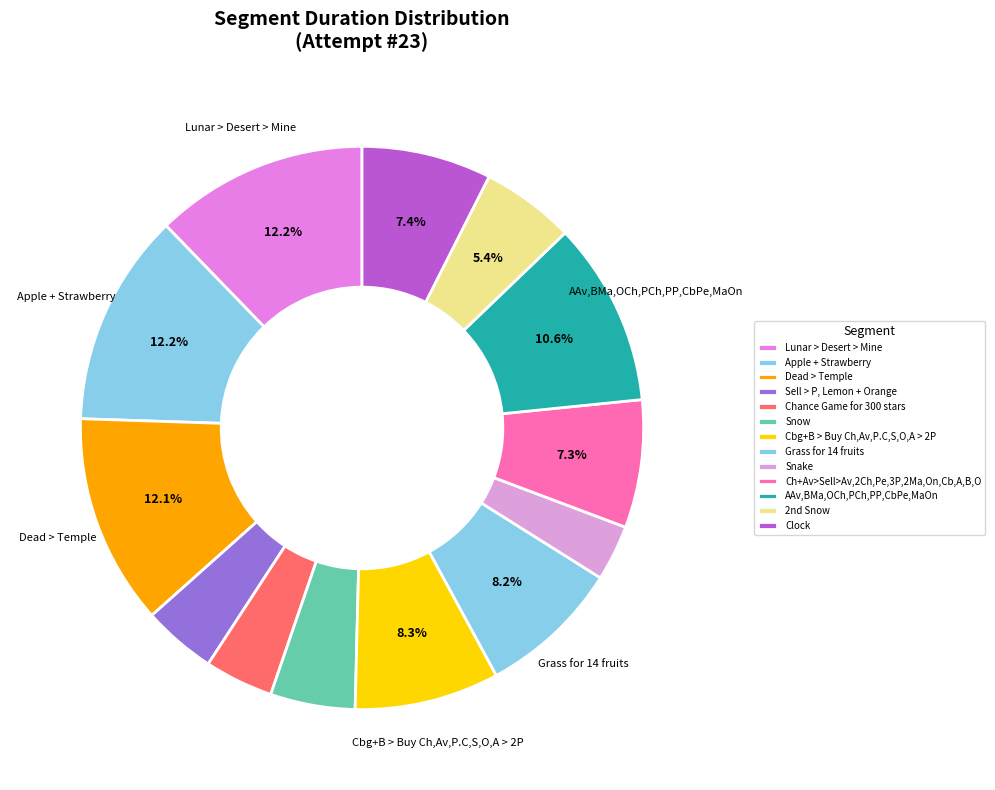

What is the largest slice in the pie chart?

Lunar > Desert > Mine